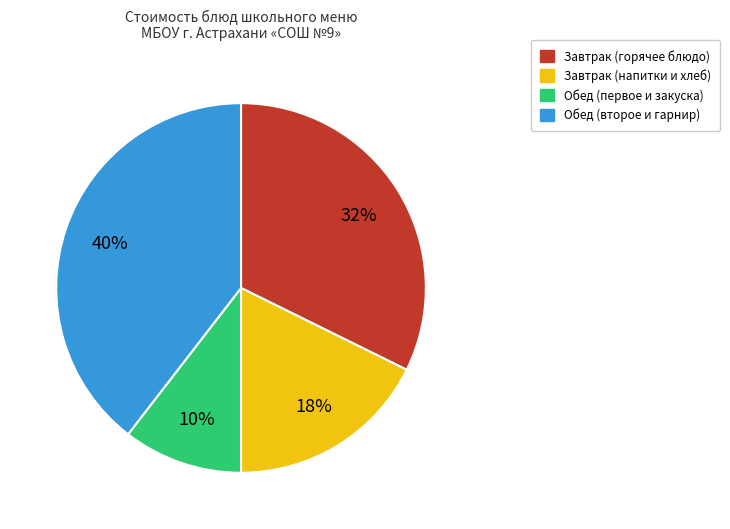

Does any single category account for the majority?

No